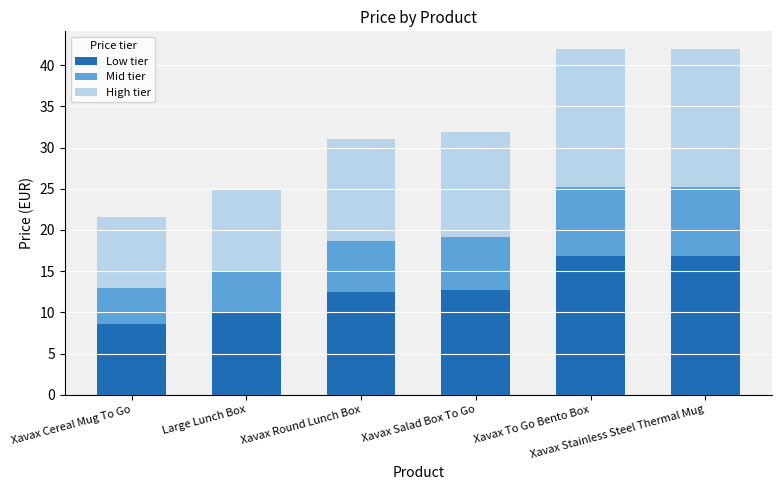

What is the lowest value of the Low tier series?

8.6